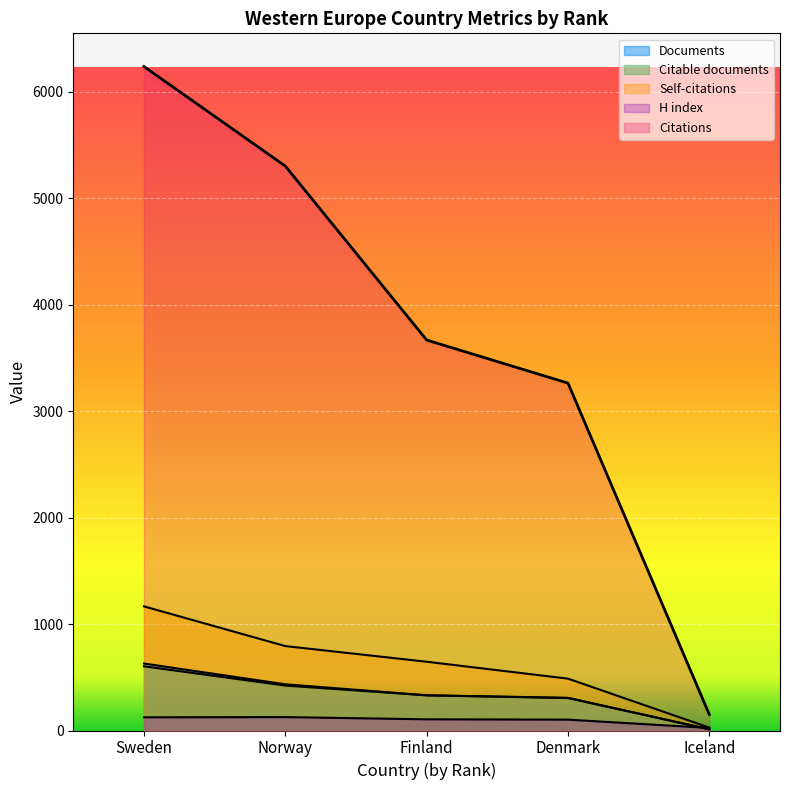

What are all the series names shown in the legend?

Documents, Citable documents, Citations, Self-citations, H index